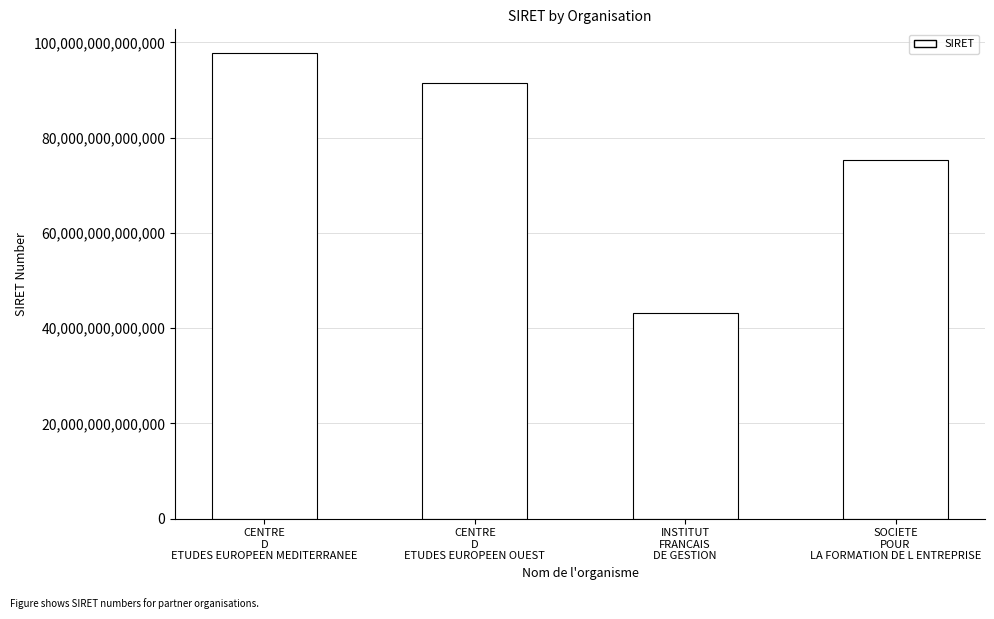

What is the difference between the maximum and minimum values?

54635351099826